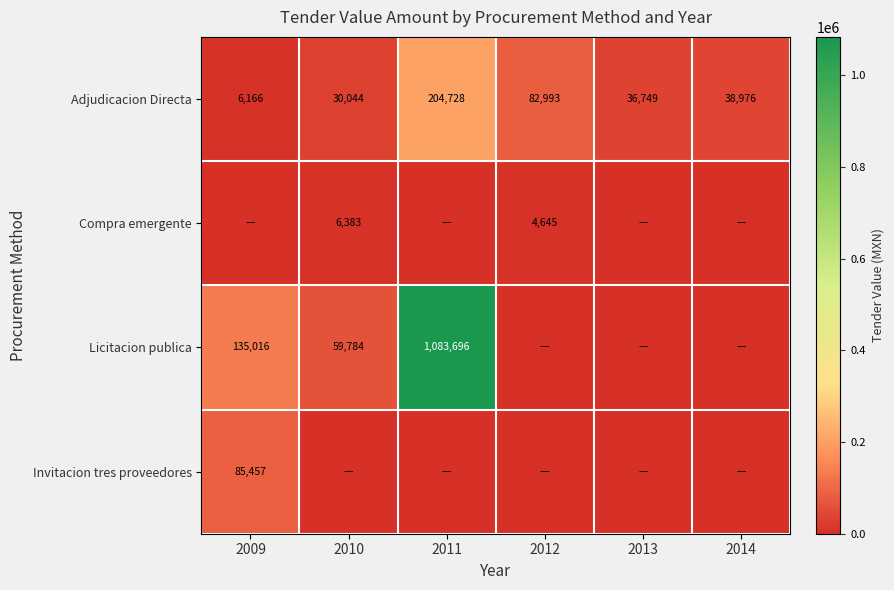

What is the sum of all Adjudicacion Directa values?

399656